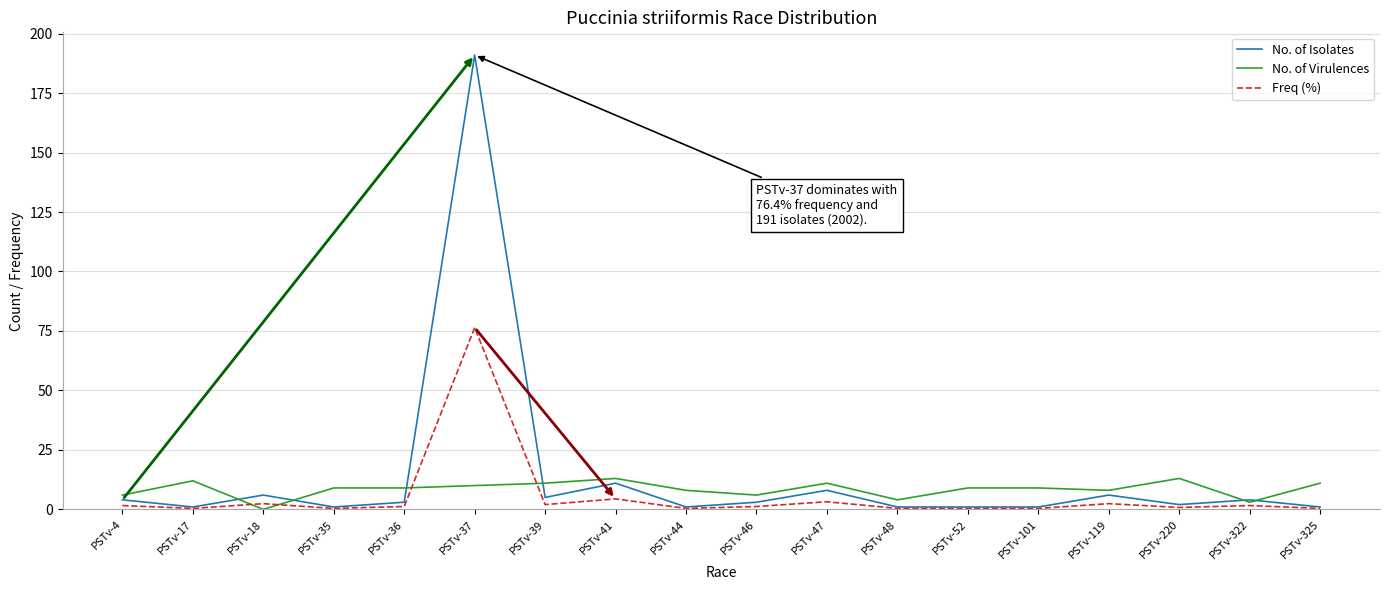

True or false: No. of Virulences has a value of 4.0 at PSTv-48.

True